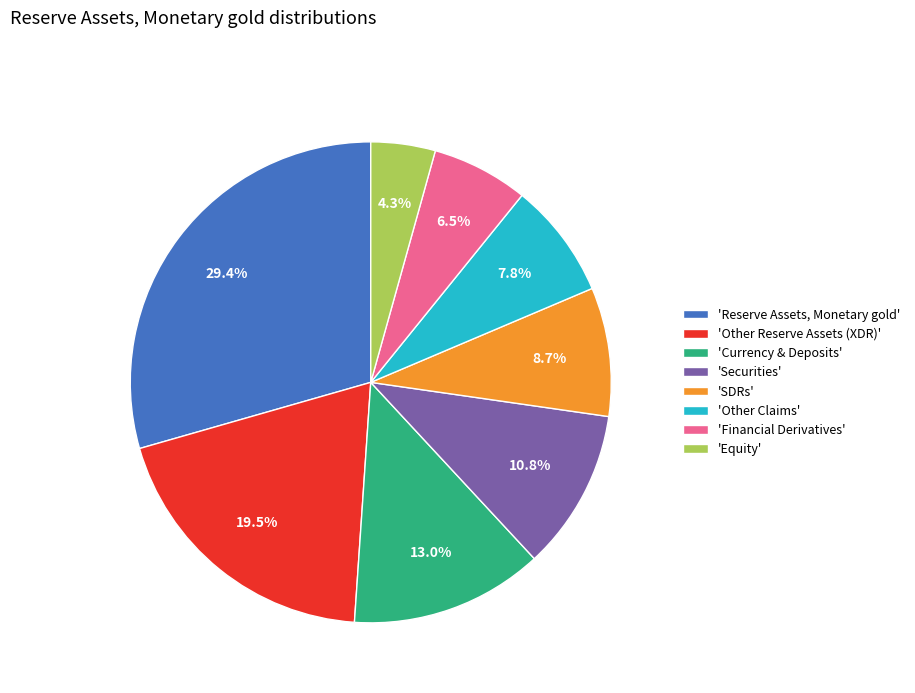

Count the number of slices in the pie.

8